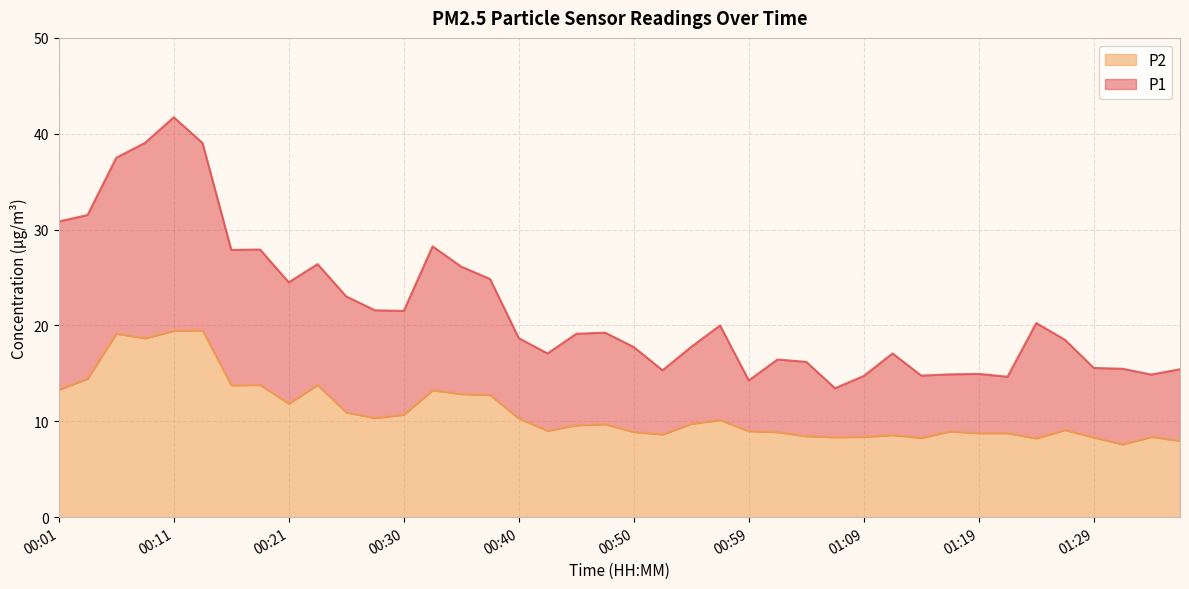

Is it true that P1 equals 24.9 at 00:38?

True